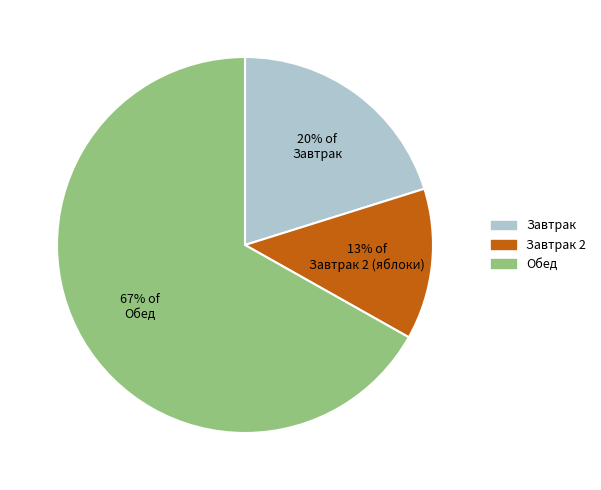

Between 67% of Обед and 20% of Завтрак, which is larger?

67% of Обед